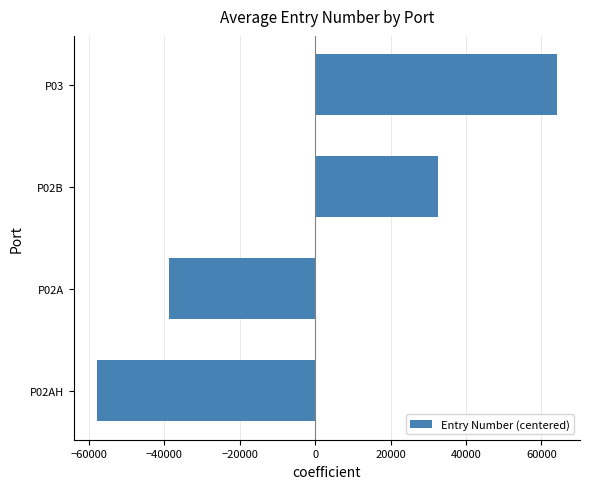

List the labels in order of value, smallest first.

P02AH, P02A, P02B, P03